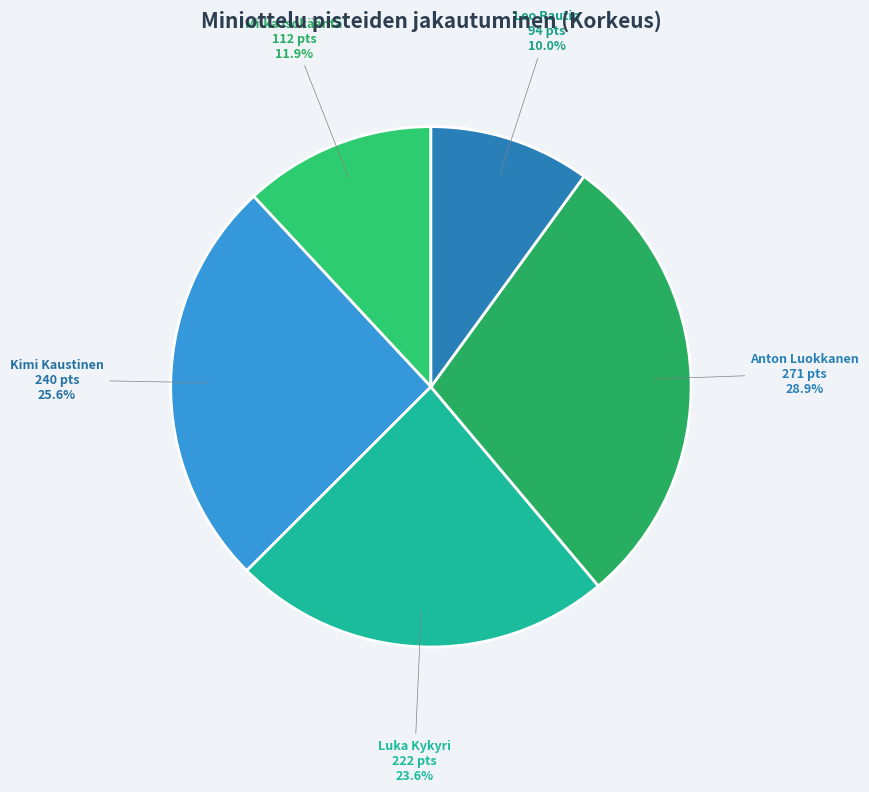

How many slices are in this pie chart?

5